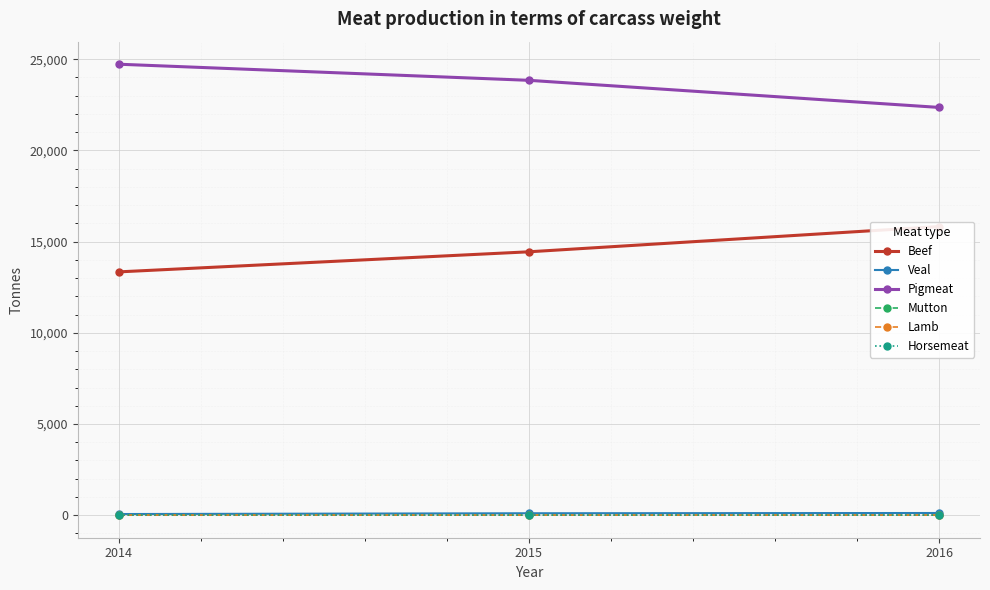

Rank the series by their maximum value, from lowest to highest.

Mutton, Lamb, Horsemeat, Veal, Beef, Pigmeat